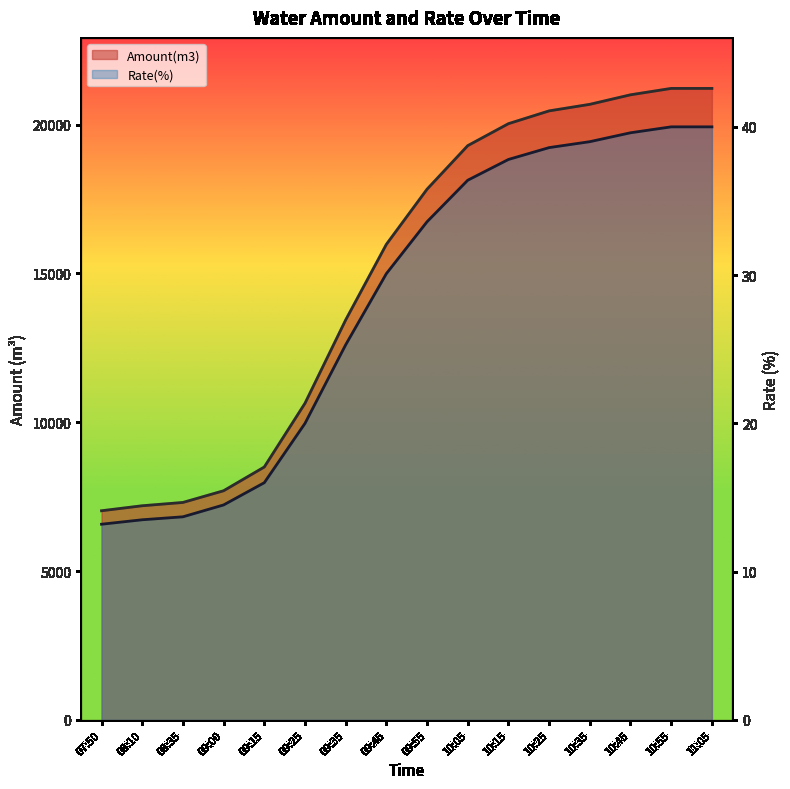

How many lines are shown in the chart?

2